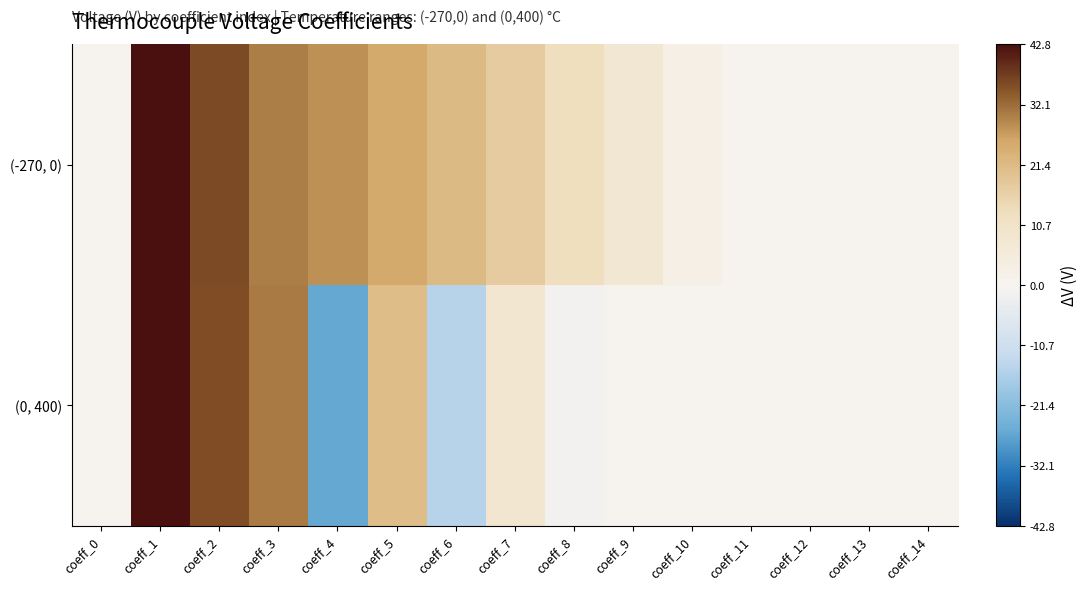

Which category has the highest value across all series?

coeff_1